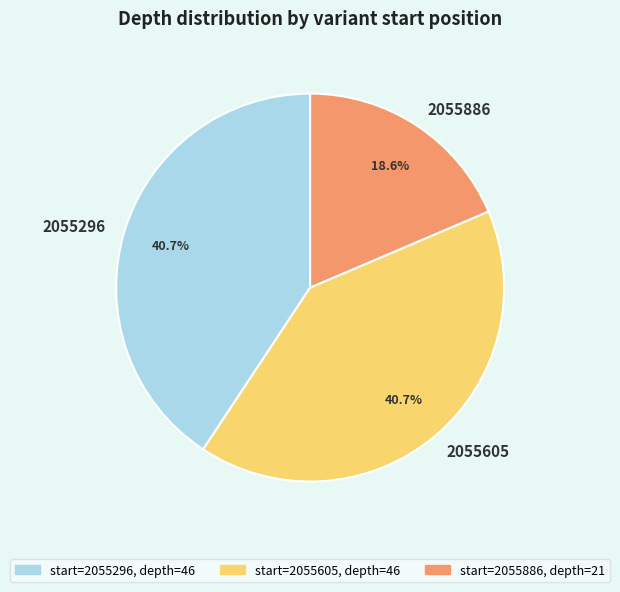

What percentage is NOT represented by 2055605?

59.3%